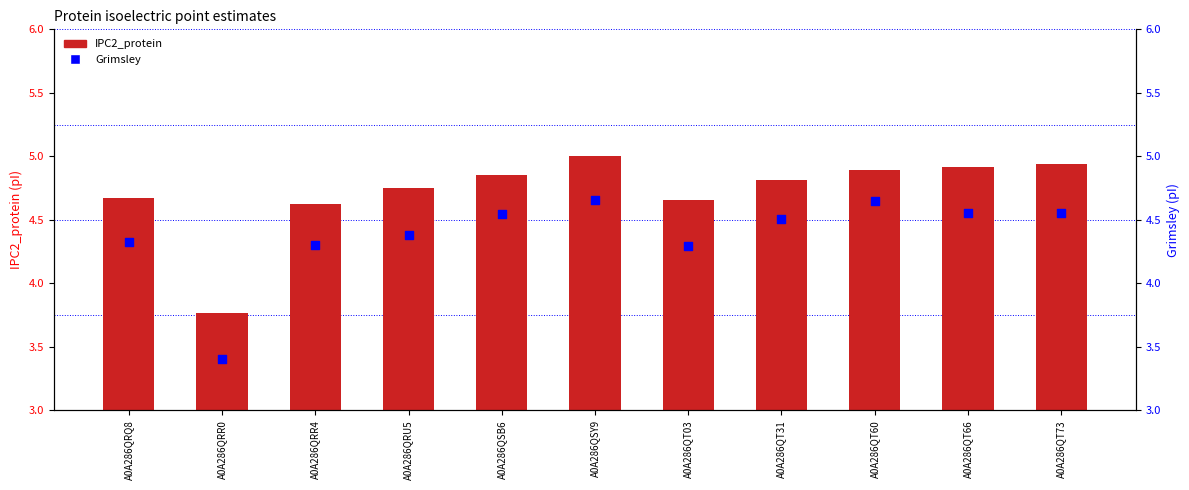

What are all the series names shown in the legend?

IPC2_protein, Grimsley